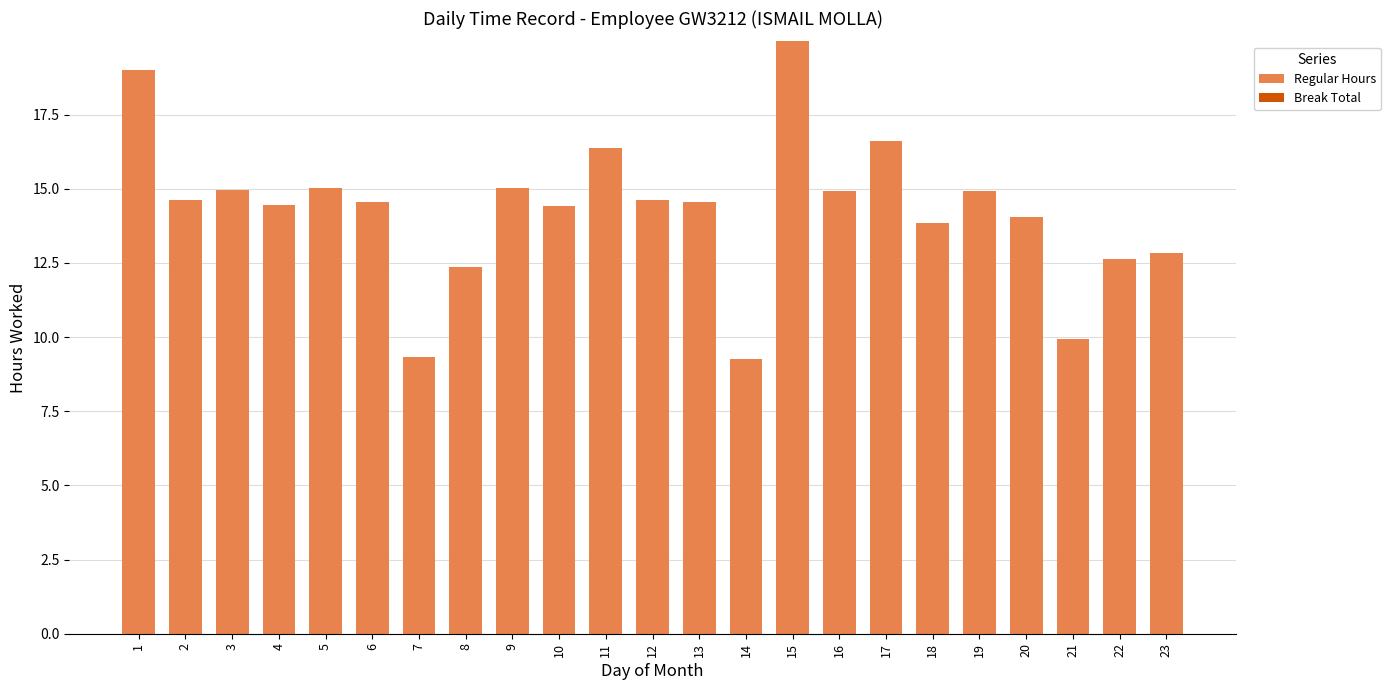

True or false: the data shows 22.3 at 9.

False